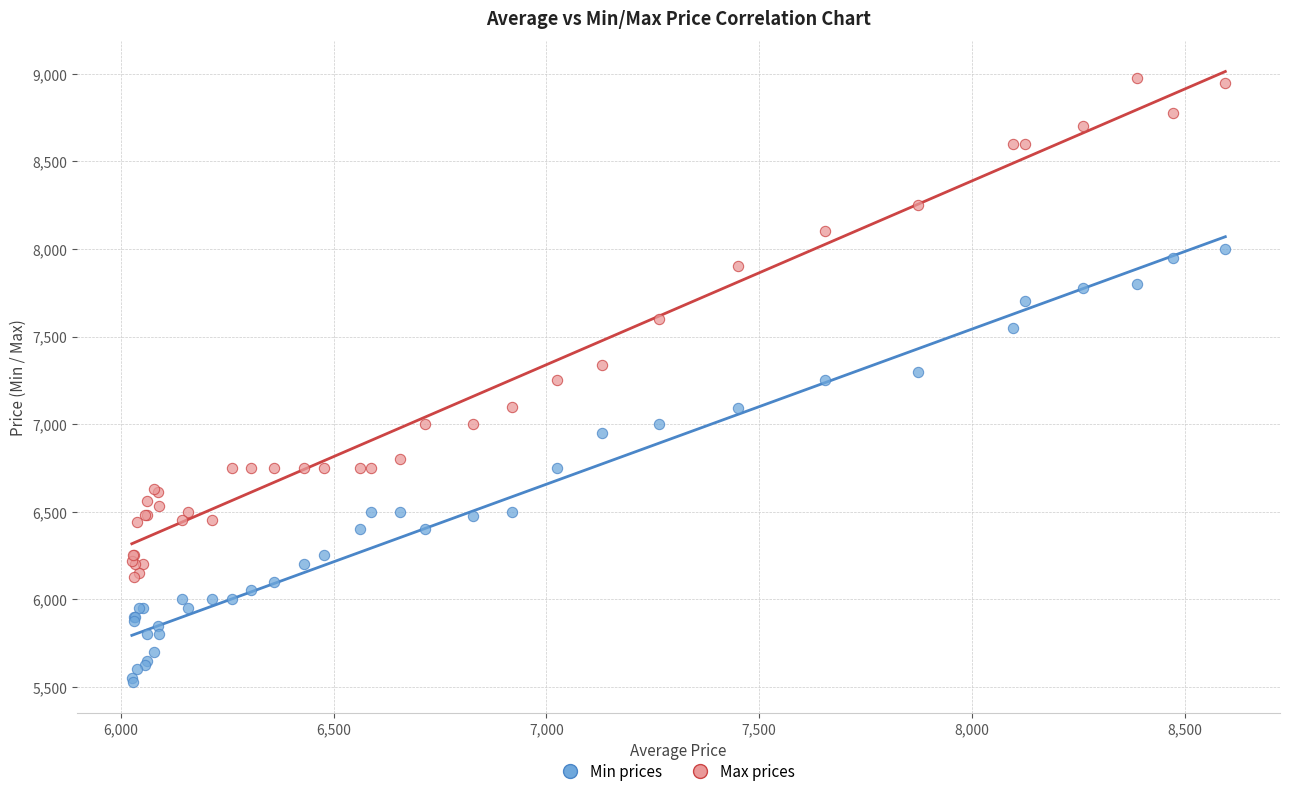

What is the X range (max minus min) for the scatter plot?

2569